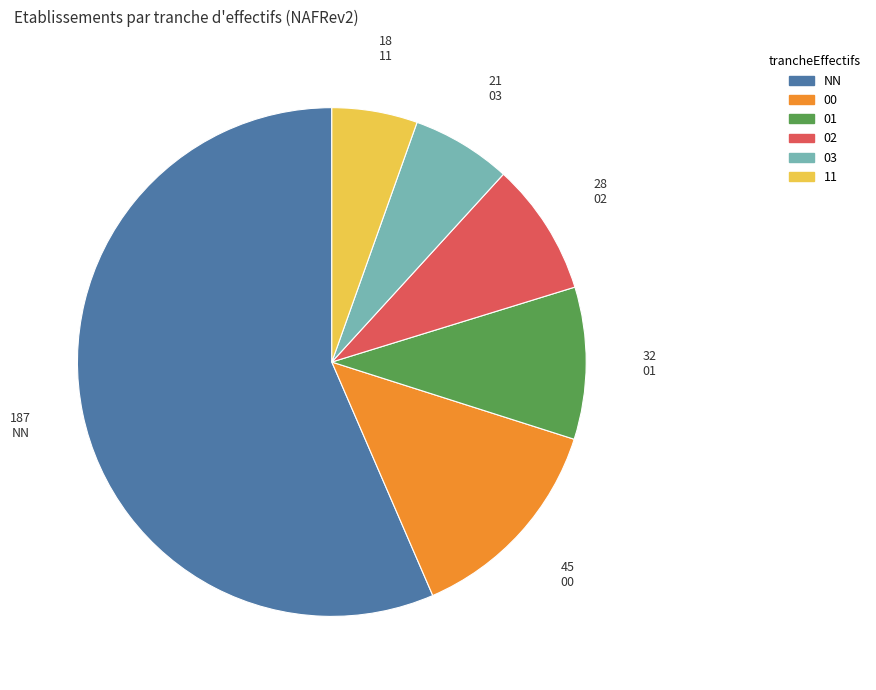

How many segments does this pie chart have?

6